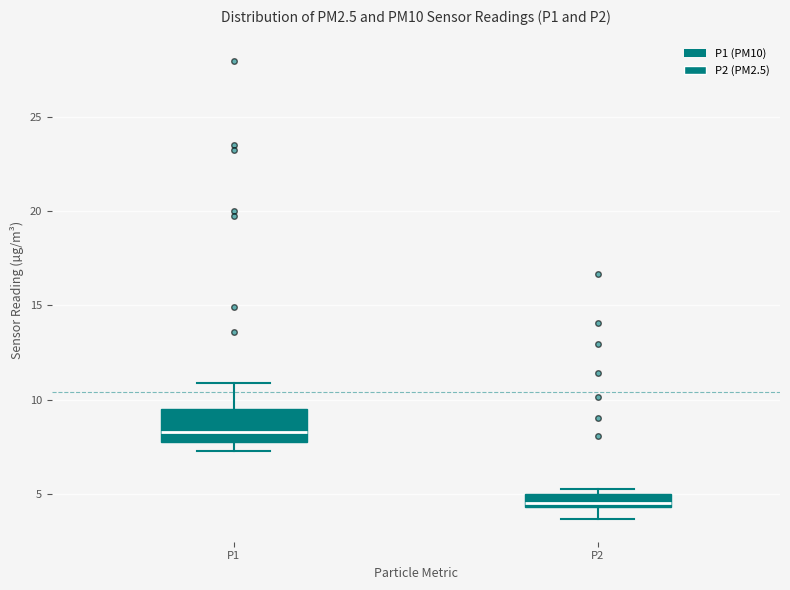

Which box has the lowest median line?

P2